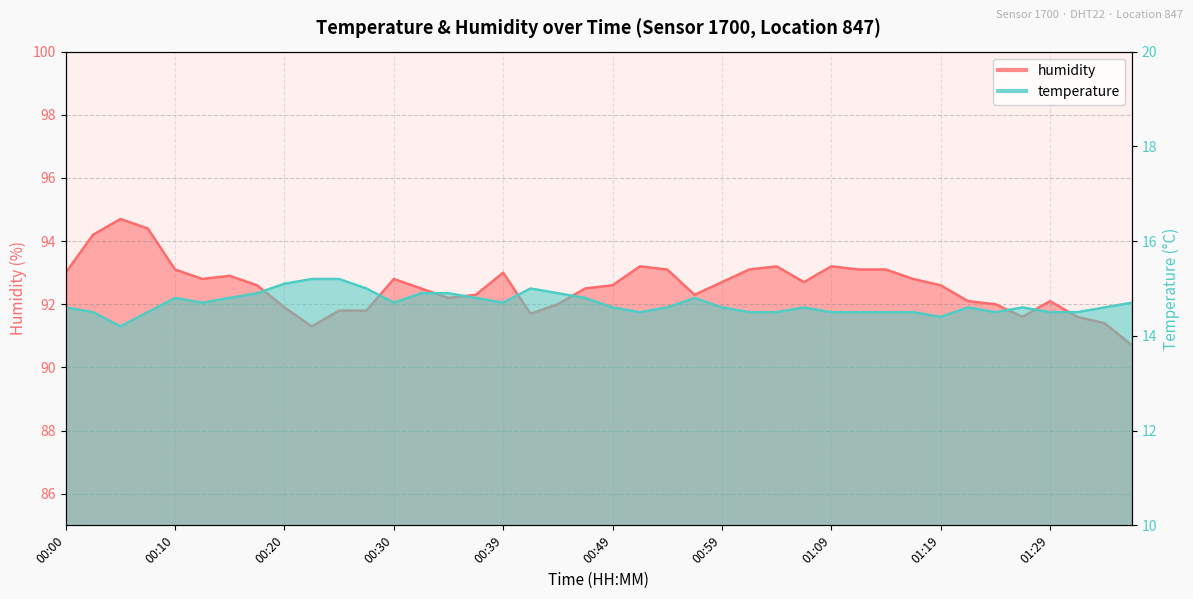

Reading left to right, transcribe all the data shown in this chart.

temperature: 00:00=14.6	00:02=14.5	00:05=14.2	00:07=14.5	00:10=14.8	00:12=14.7	00:15=14.8	00:17=14.9	00:20=15.1	00:22=15.2	00:24=15.2	00:27=15.0	00:30=14.7	00:32=14.9	00:34=14.9	00:37=14.8	00:39=14.7	00:42=15.0	00:44=14.9	00:47=14.8	00:49=14.6	00:52=14.5	00:54=14.6	00:57=14.8	00:59=14.6	01:02=14.5	01:04=14.5	01:07=14.6	01:09=14.5	01:12=14.5	01:14=14.5	01:16=14.5	01:19=14.4	01:21=14.6	01:24=14.5	01:26=14.6	01:29=14.5	01:31=14.5	01:34=14.6	01:36=14.7
humidity: 00:00=93.0	00:02=94.2	00:05=94.7	00:07=94.4	00:10=93.1	00:12=92.8	00:15=92.9	00:17=92.6	00:20=91.9	00:22=91.3	00:24=91.8	00:27=91.8	00:30=92.8	00:32=92.5	00:34=92.2	00:37=92.3	00:39=93.0	00:42=91.7	00:44=92.0	00:47=92.5	00:49=92.6	00:52=93.2	00:54=93.1	00:57=92.3	00:59=92.7	01:02=93.1	01:04=93.2	01:07=92.7	01:09=93.2	01:12=93.1	01:14=93.1	01:16=92.8	01:19=92.6	01:21=92.1	01:24=92.0	01:26=91.6	01:29=92.1	01:31=91.6	01:34=91.4	01:36=90.7